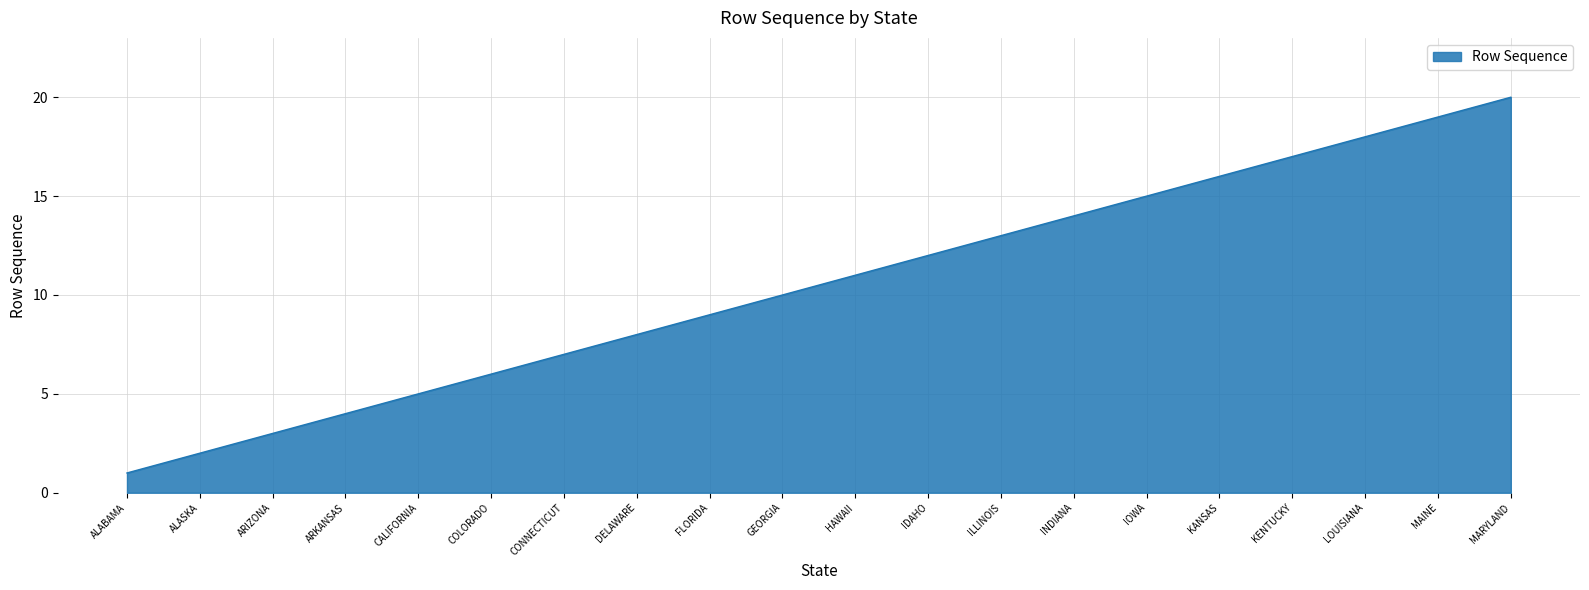

What is the greatest value displayed?

20